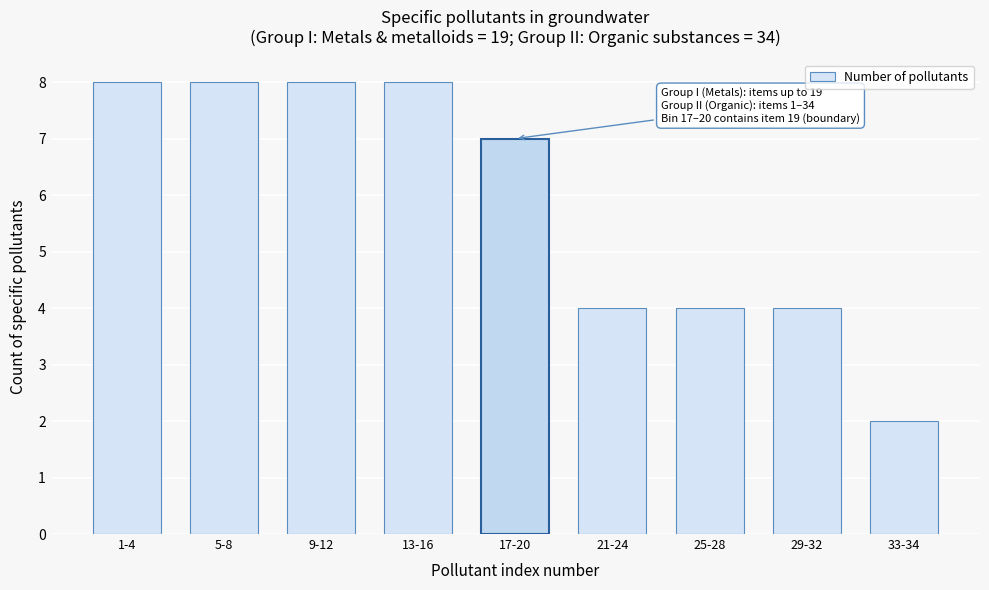

Reading left to right, extract all data points from this chart.

1-4=8	5-8=8	9-12=8	13-16=8	17-20=7	21-24=4	25-28=4	29-32=4	33-34=2